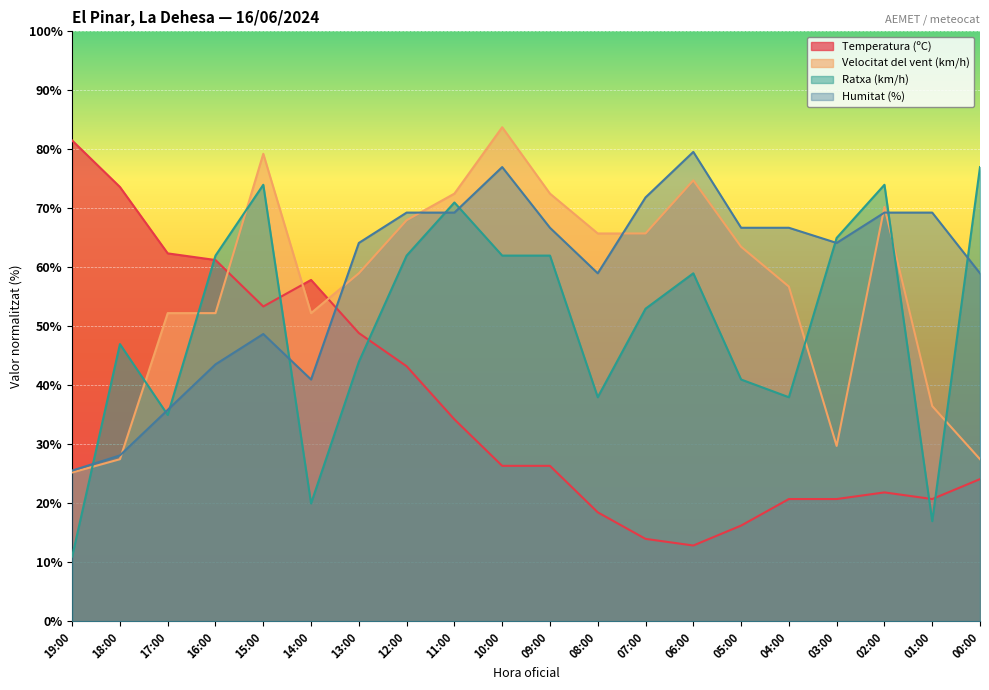

What is the total value across all series at 10:00?

249.1